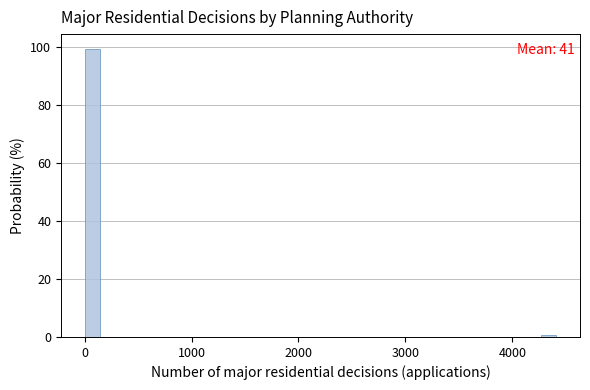

Read against the x-axis, roughly where is the centre of the tallest bar?

100